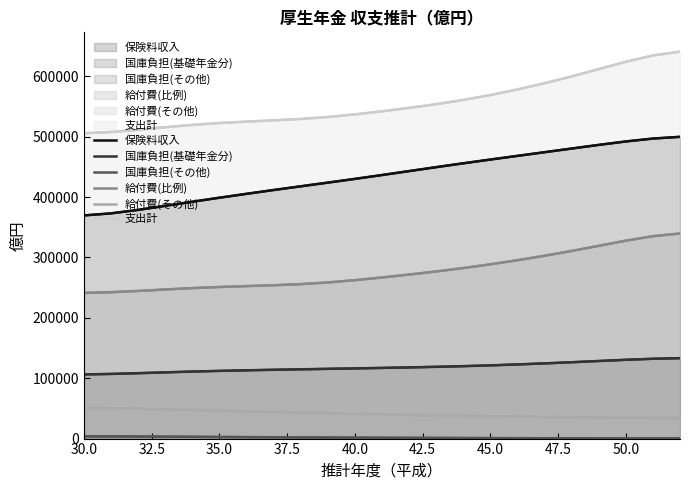

What is the sum of all 保険料収入 values?

10032419.8